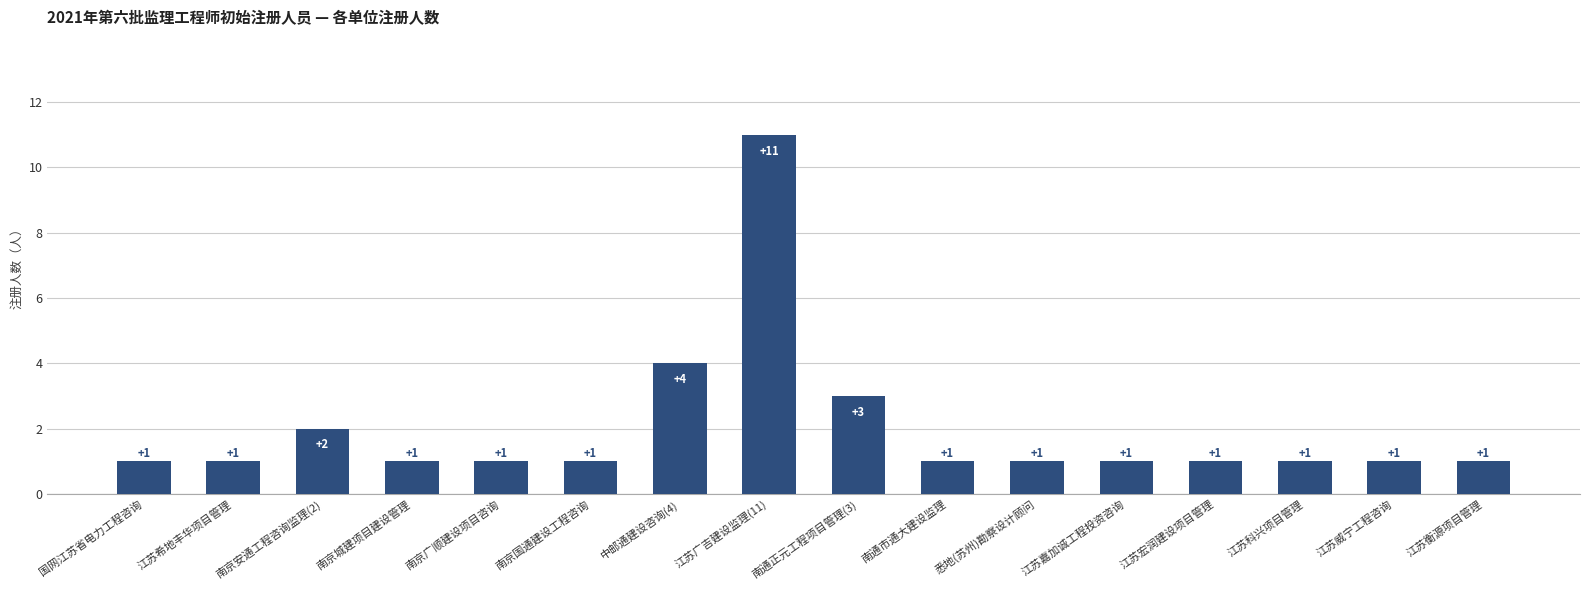

What is the sum of all values?

32